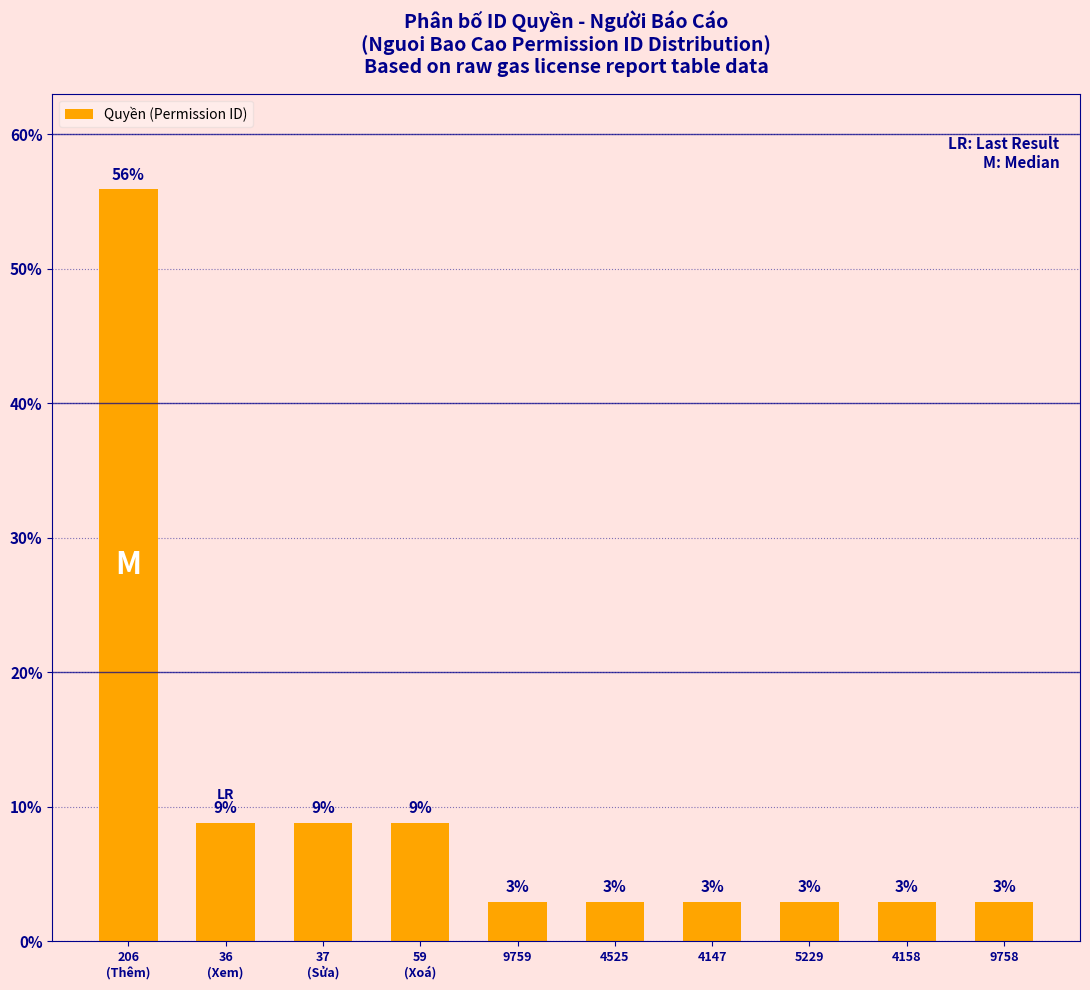

What is the average value?

10.0